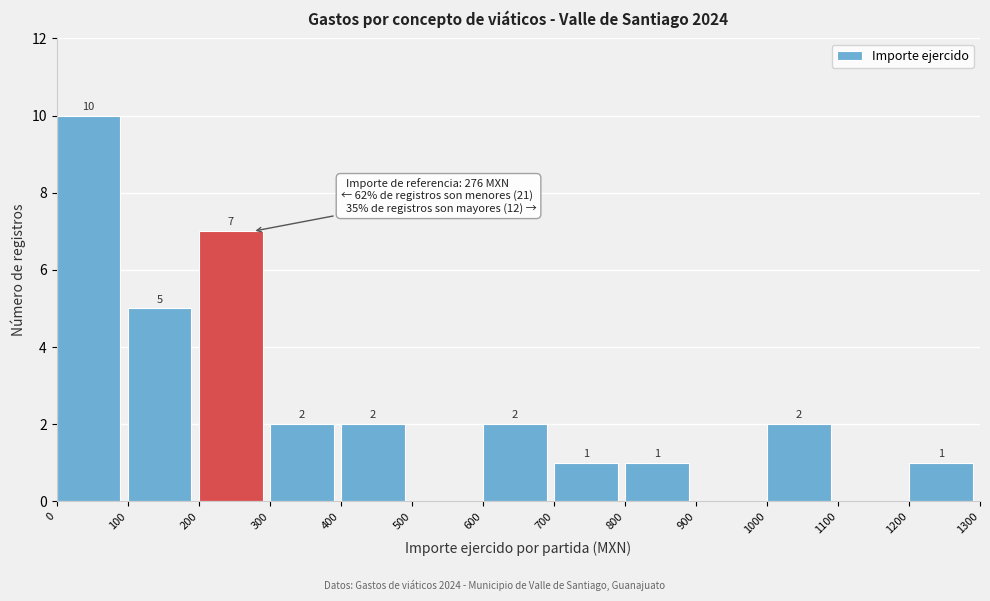

Which range on the x-axis has the tallest bar?

0 to 100